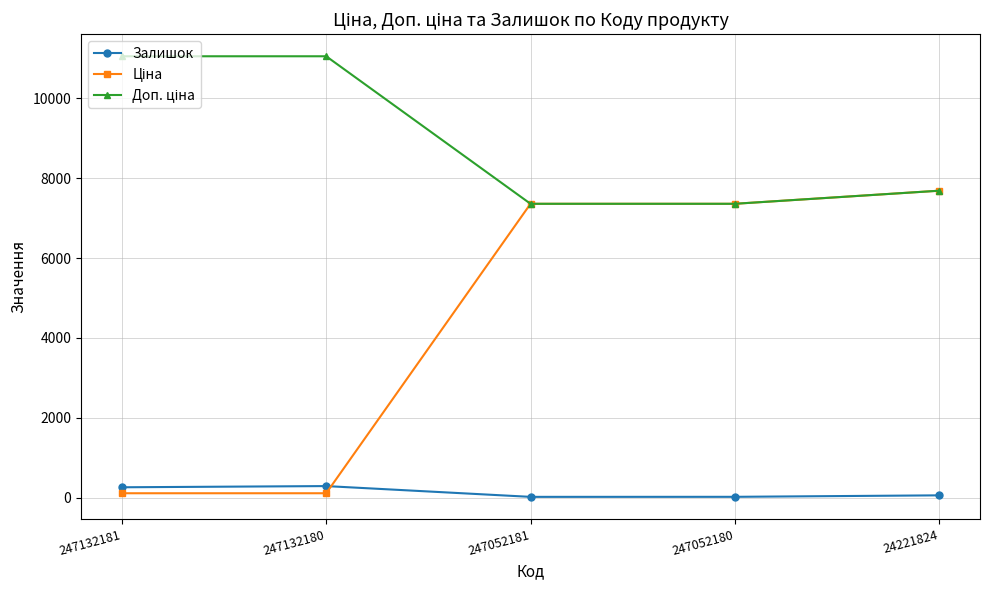

At how many categories does at least one series exceed 7235?

5